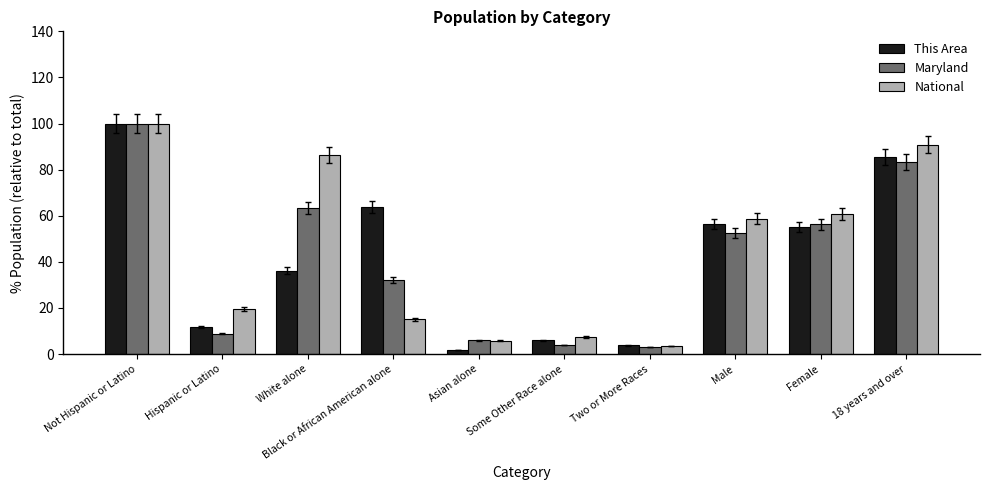

What is the sum of all Maryland values?

409.5